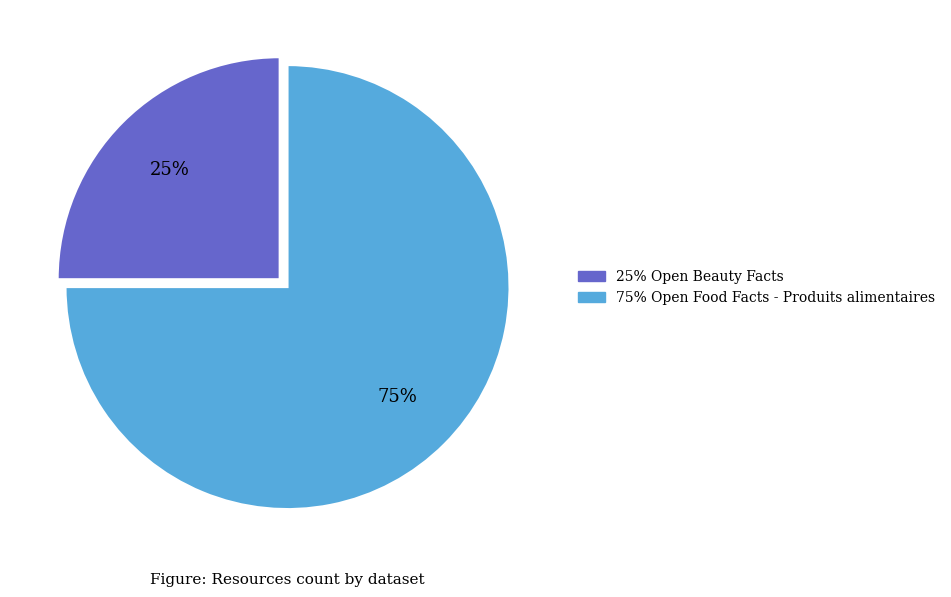

To the nearest percent, what is the difference between the largest and smallest slice percentages?

50%